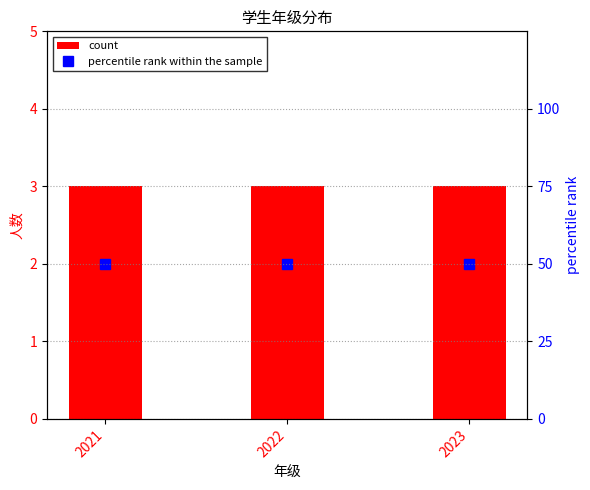

What is the smallest value displayed?

3